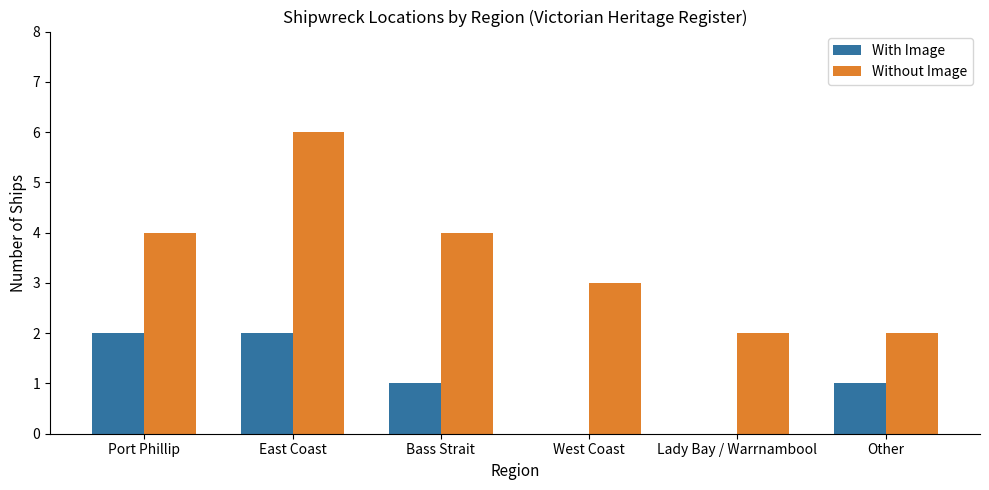

Where does the With Image series first go above 1?

Port Phillip